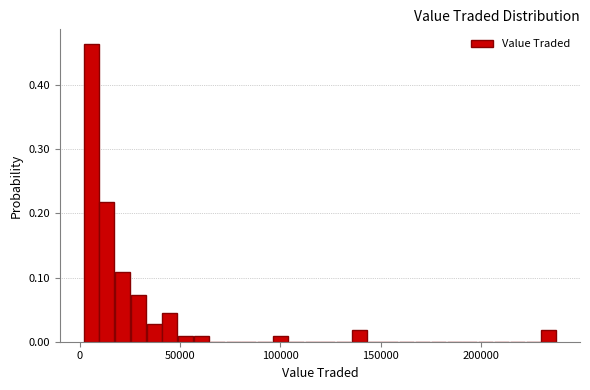

Read against the x-axis, roughly where is the centre of the tallest bar?

5000